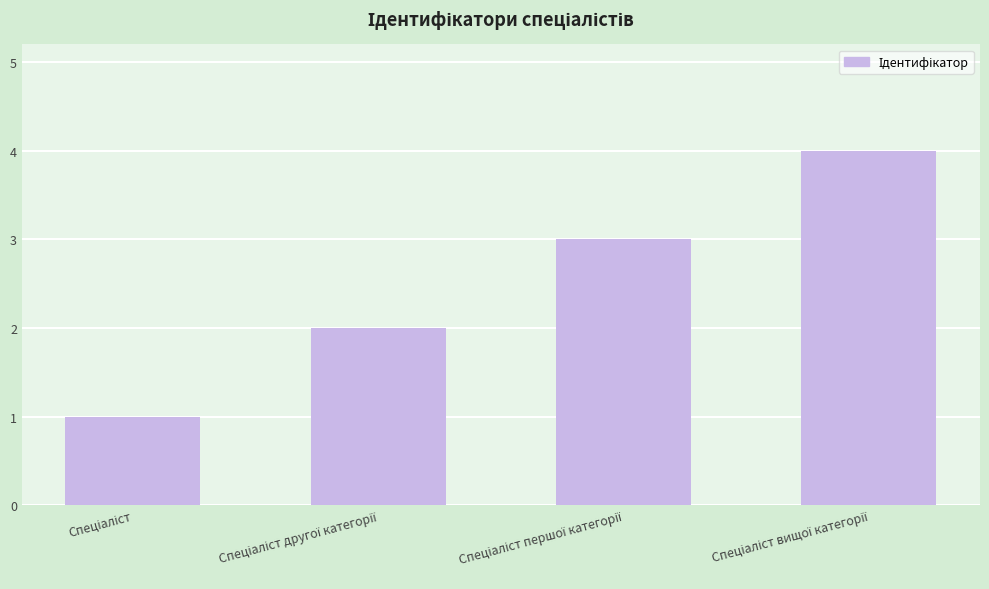

What is the sum of all values?

10